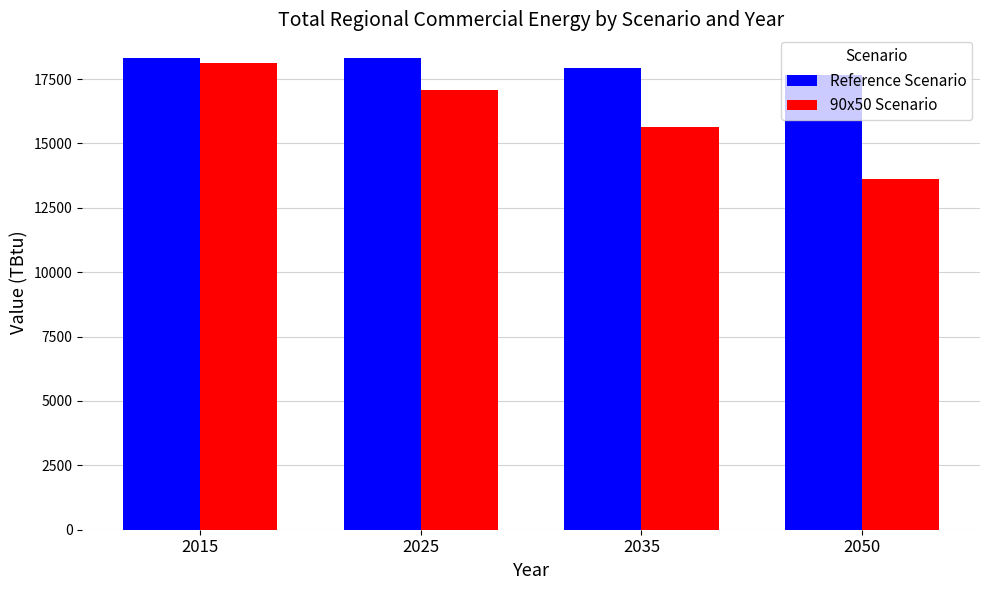

What is the difference between the maximum and minimum values in the 90x50 Scenario series?

4522.3